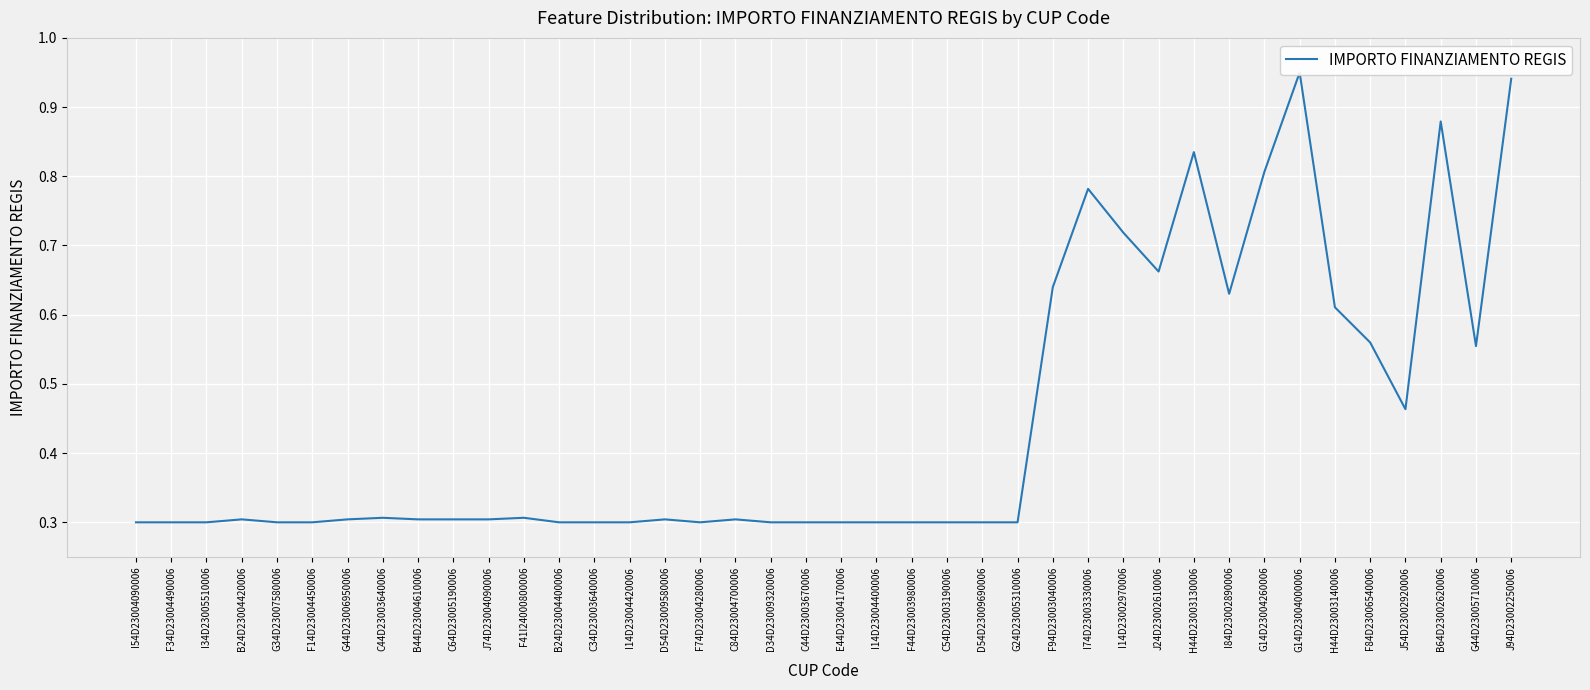

True or false: the data shows 0.2 at J94D23002250006.

False